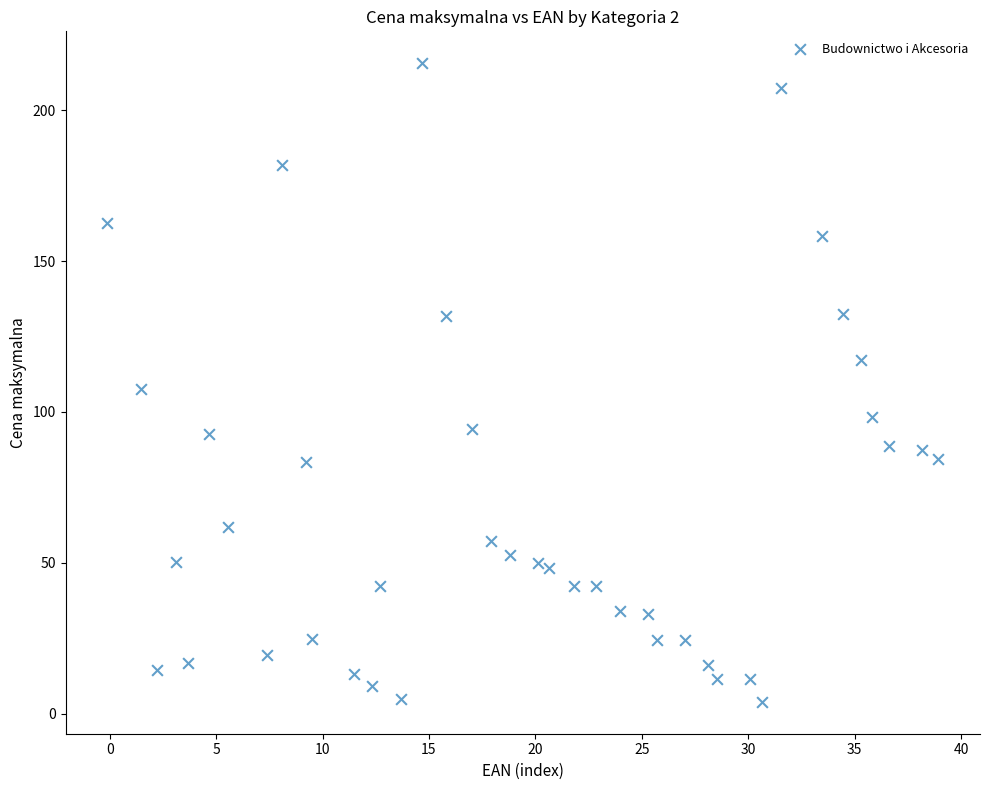

What is the range of Y values (max minus min)?

211.6